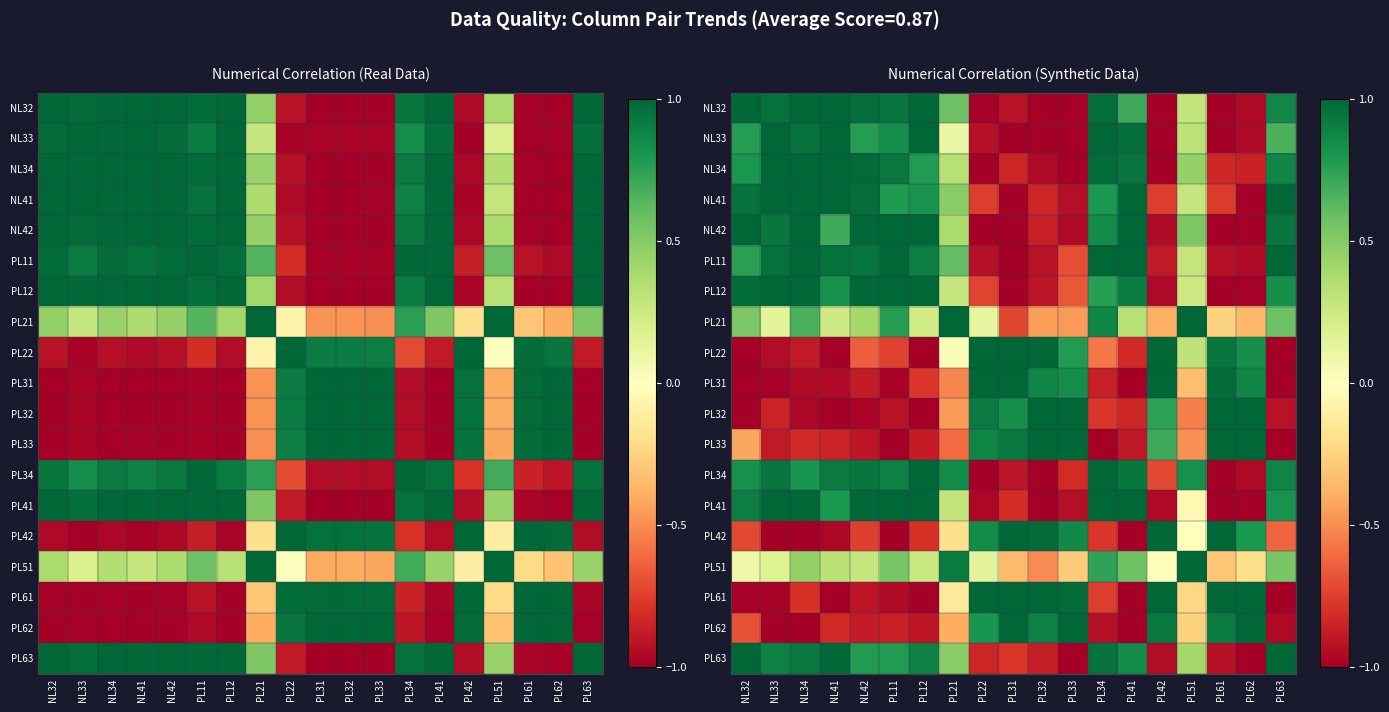

How many data points in PL31 are less than 0?

12